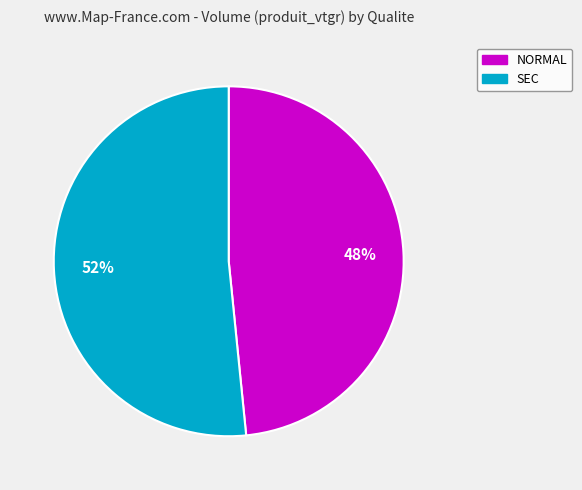

Is it true that SEC is 52% of the pie?

True